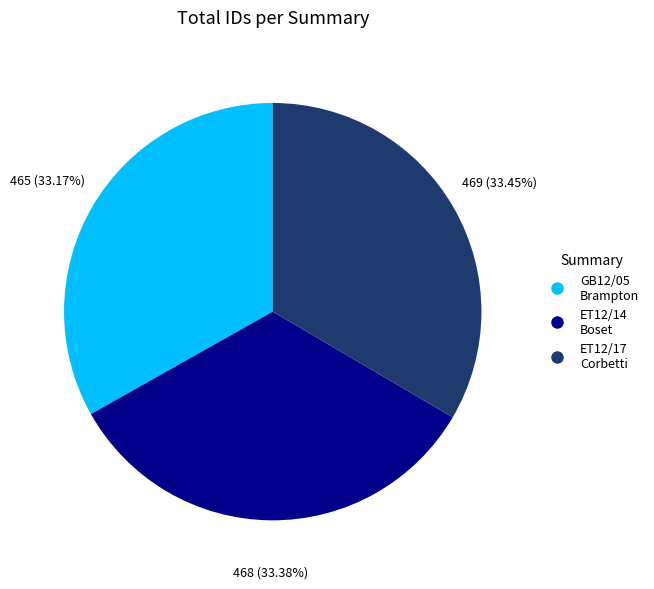

Does any single category account for the majority?

No